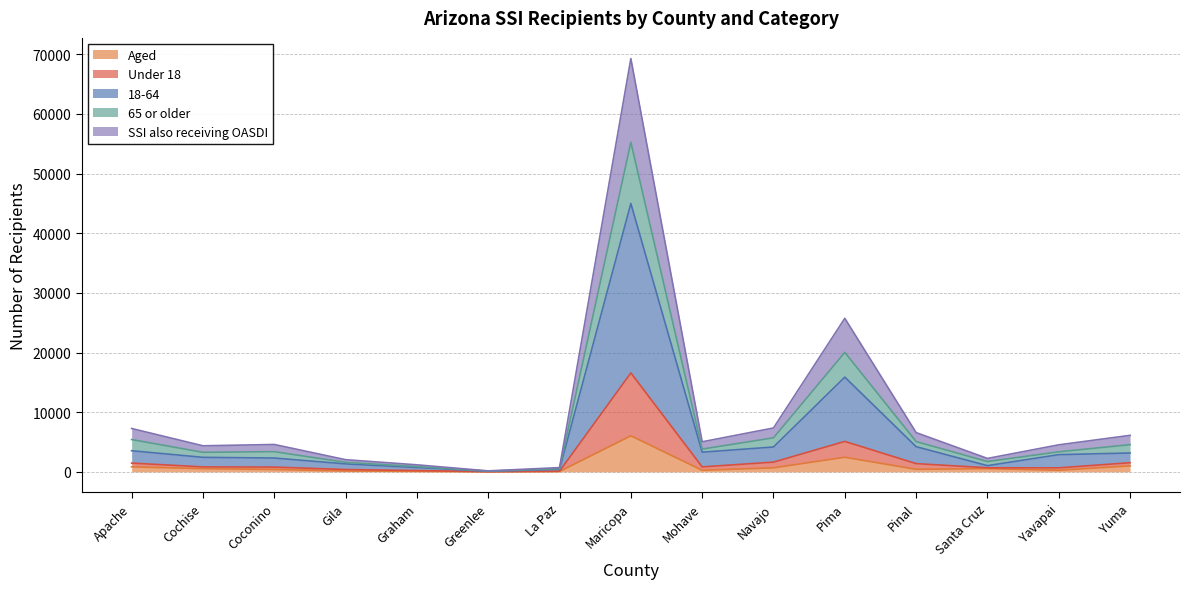

At how many categories does at least one series exceed 36115?

1